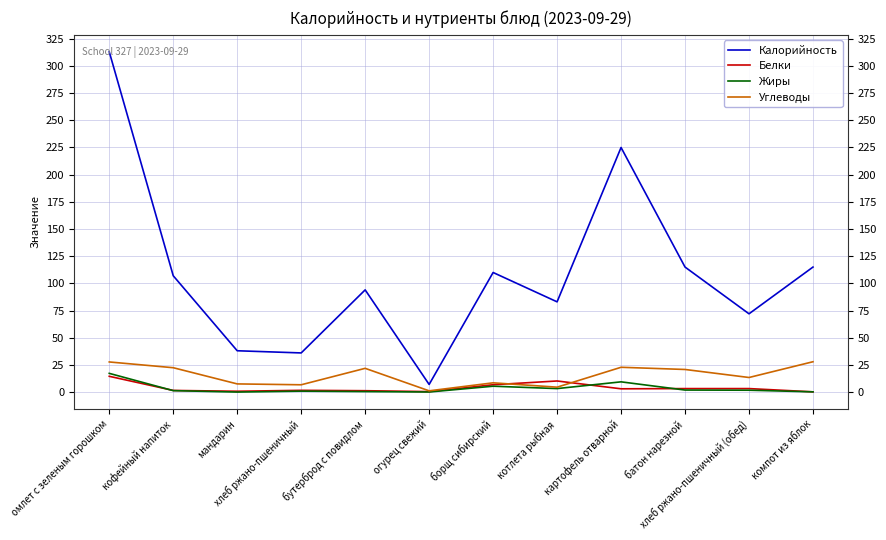

What are all the series names shown in the legend?

Калорийность, Белки, Жиры, Углеводы